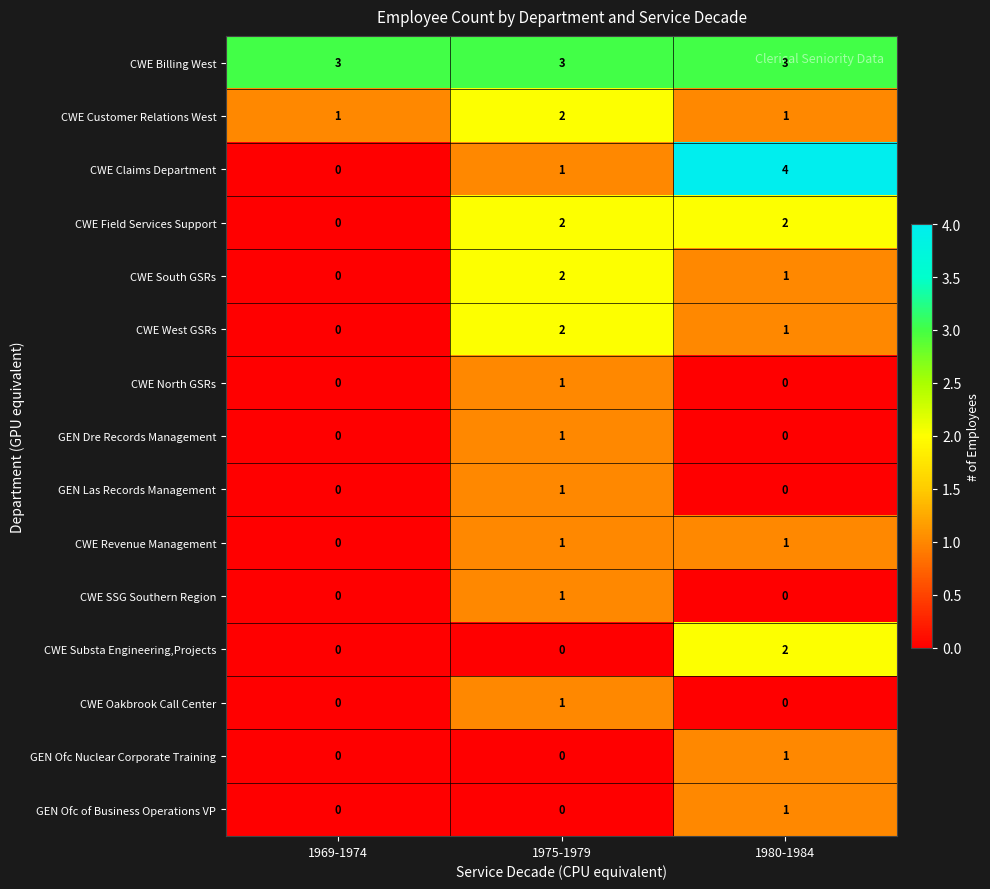

Which label corresponds to the largest value in the chart?

1980-1984